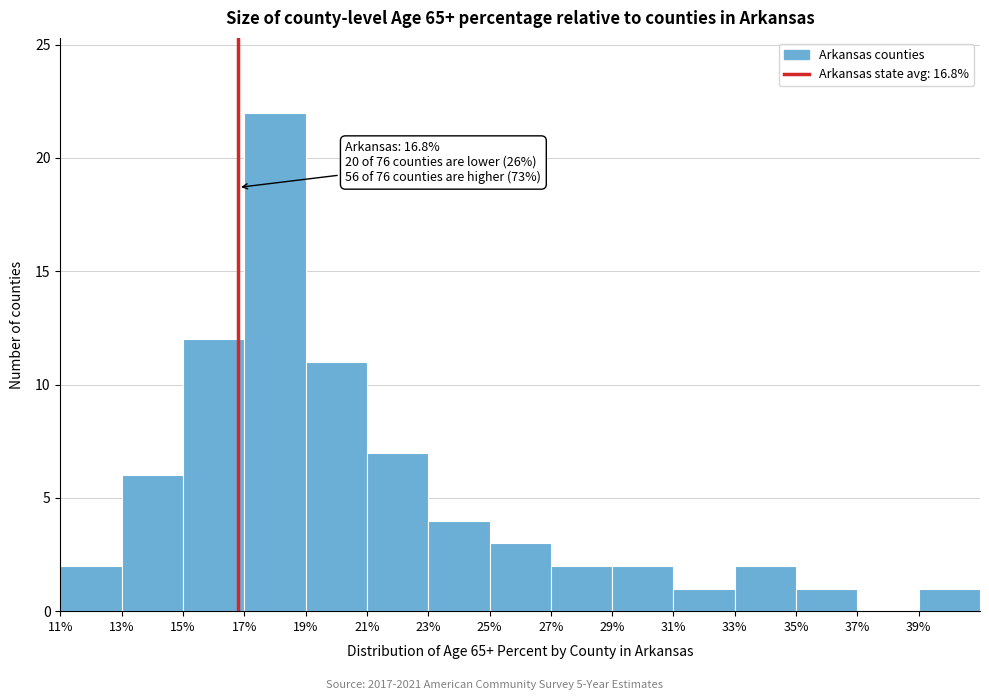

Which range on the x-axis has the tallest bar?

17 to 19